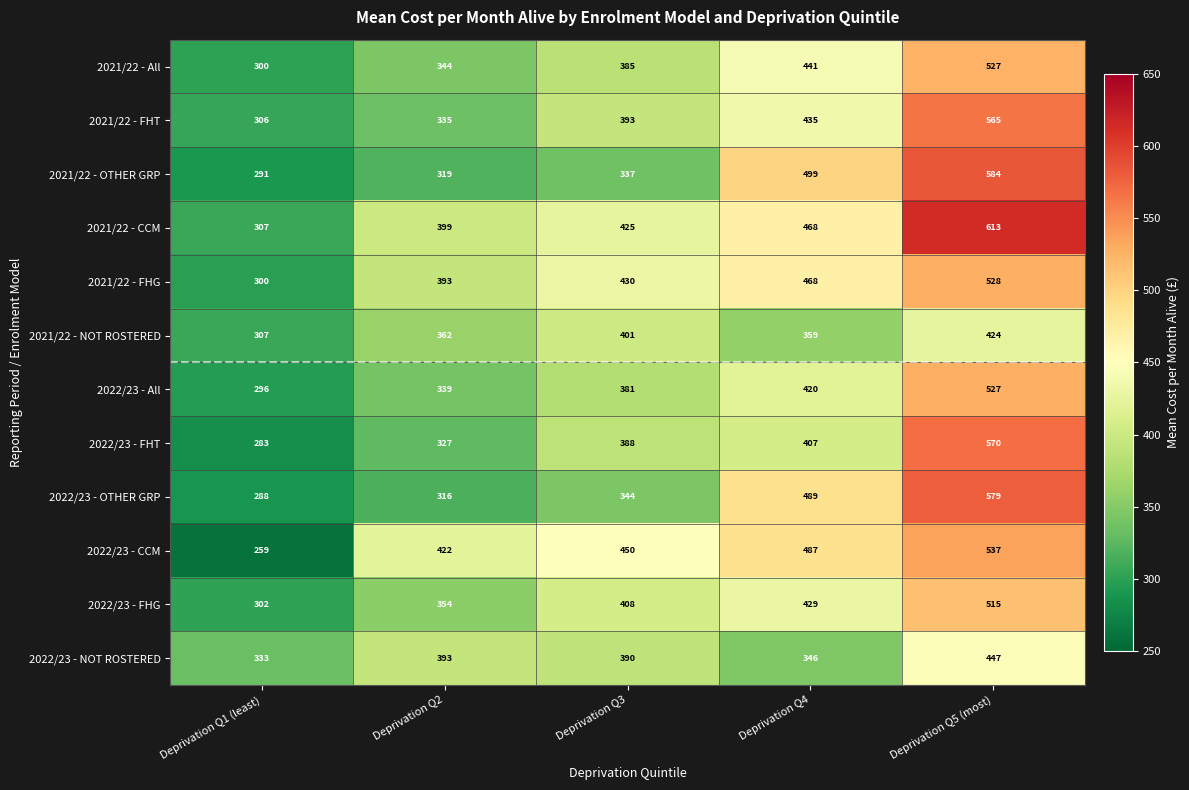

Read the 2021/22 - FHG value at Deprivation Q2.

393